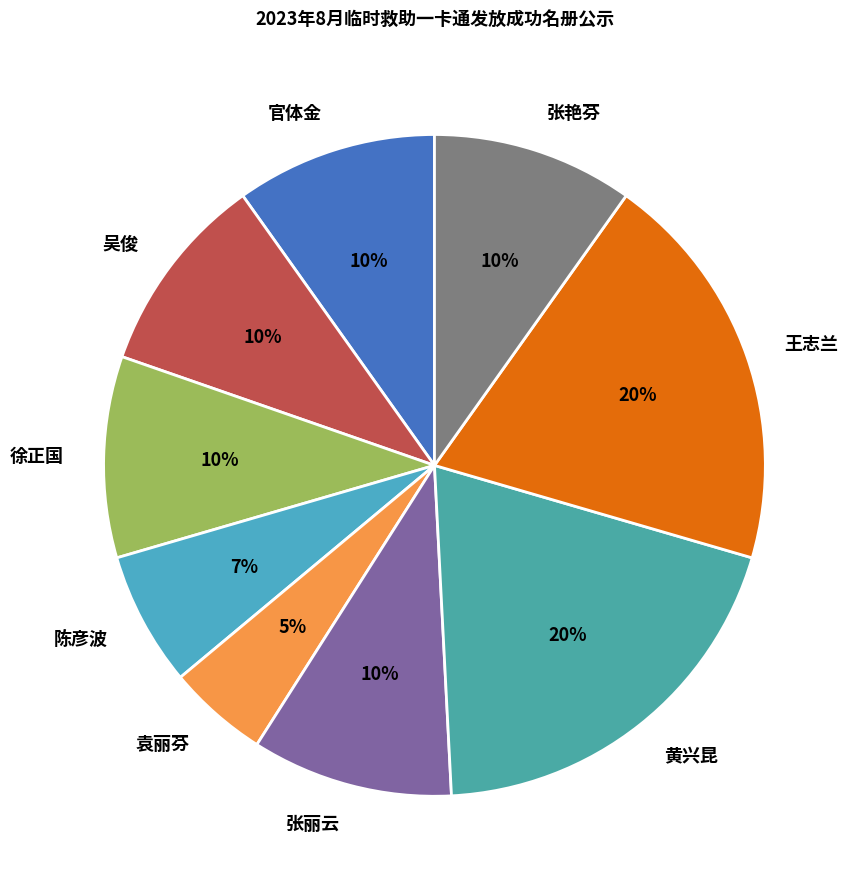

Which has a higher value, 陈彦波 or 吴俊?

吴俊